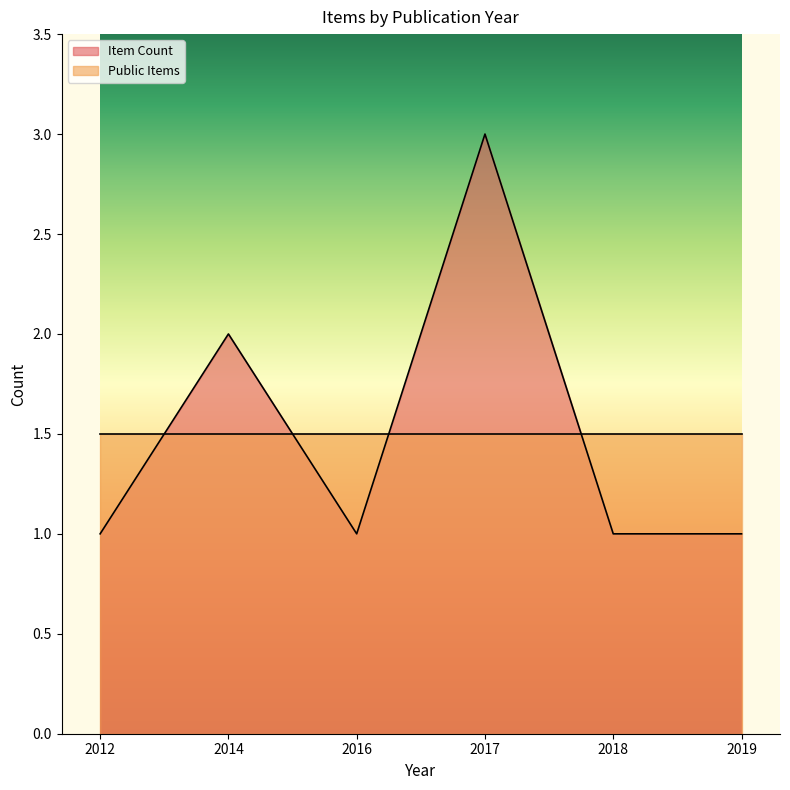

What is the difference between the maximum and minimum values?

2